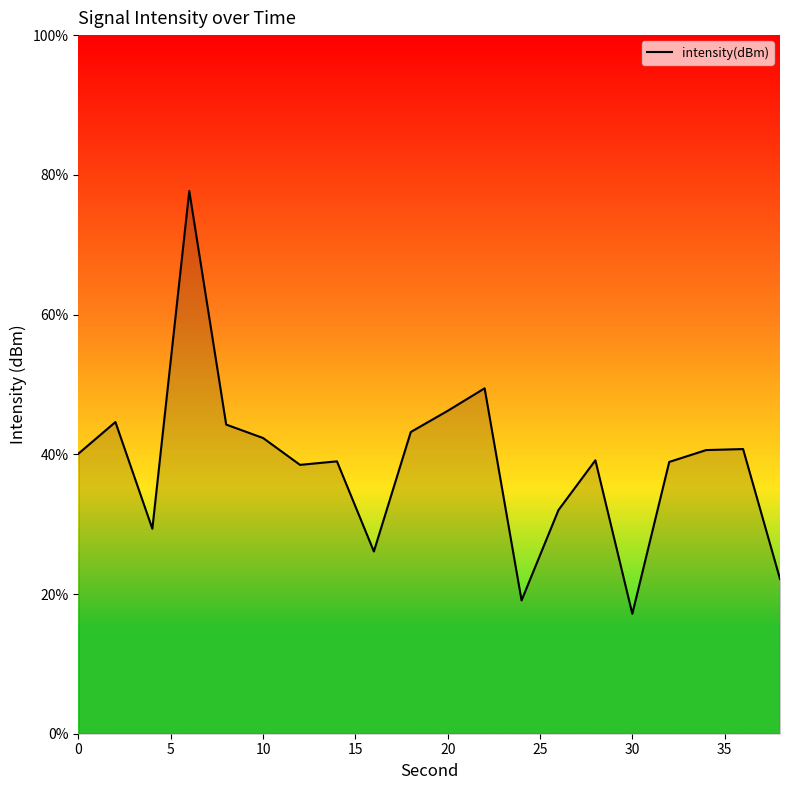

Count the number of categories in the chart.

20